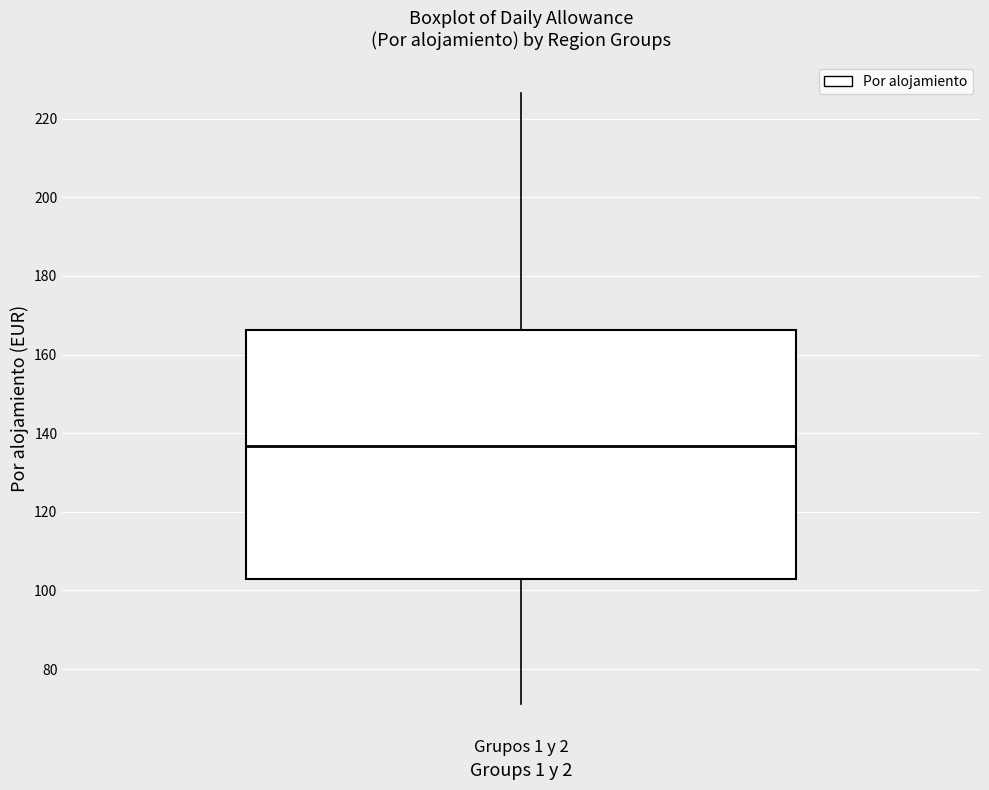

Transcribe this box plot: give where the median line is, the range the box spans, and where the two whiskers end, as read against the y-axis. The values are not printed on the chart, so give them approximately, as read against the axis.

median 136, box 102 to 166, whiskers 72 to 226